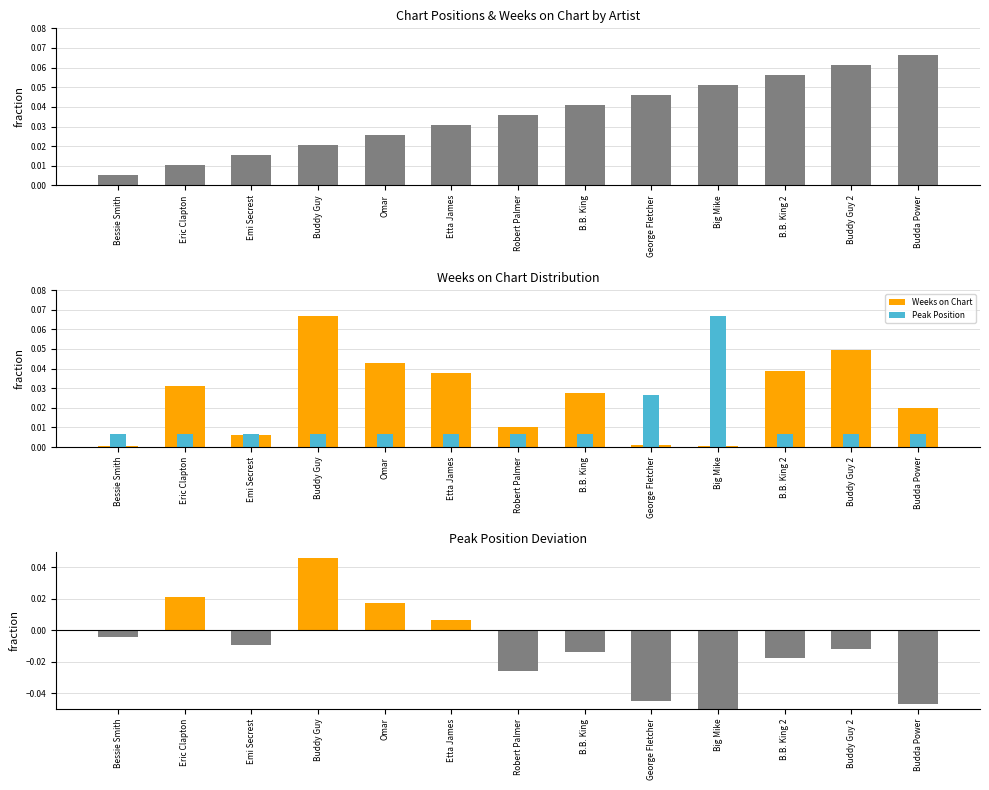

Reading right to left, what are all the values shown in this chart?

Position: Budda Power=0.1	Buddy Guy 2=0.1	B.B. King 2=0.1	Big Mike=0.1	George Fletcher=0.0	B.B. King=0.0	Robert Palmer=0.0	Etta James=0.0	Omar=0.0	Buddy Guy=0.0	Emi Secrest=0.0	Eric Clapton=0.0	Bessie Smith=0.0
Weeks on Chart: Budda Power=0.0	Buddy Guy 2=0.0	B.B. King 2=0.0	Big Mike=0.0	George Fletcher=0.0	B.B. King=0.0	Robert Palmer=0.0	Etta James=0.0	Omar=0.0	Buddy Guy=0.1	Emi Secrest=0.0	Eric Clapton=0.0	Bessie Smith=0.0
Peak Position: Budda Power=0.0	Buddy Guy 2=0.0	B.B. King 2=0.0	Big Mike=0.1	George Fletcher=0.0	B.B. King=0.0	Robert Palmer=0.0	Etta James=0.0	Omar=0.0	Buddy Guy=0.0	Emi Secrest=0.0	Eric Clapton=0.0	Bessie Smith=0.0
Weeks - Position (normalized): Budda Power=-0.0	Buddy Guy 2=-0.0	B.B. King 2=-0.0	Big Mike=-0.1	George Fletcher=-0.0	B.B. King=-0.0	Robert Palmer=-0.0	Etta James=0.0	Omar=0.0	Buddy Guy=0.0	Emi Secrest=-0.0	Eric Clapton=0.0	Bessie Smith=-0.0